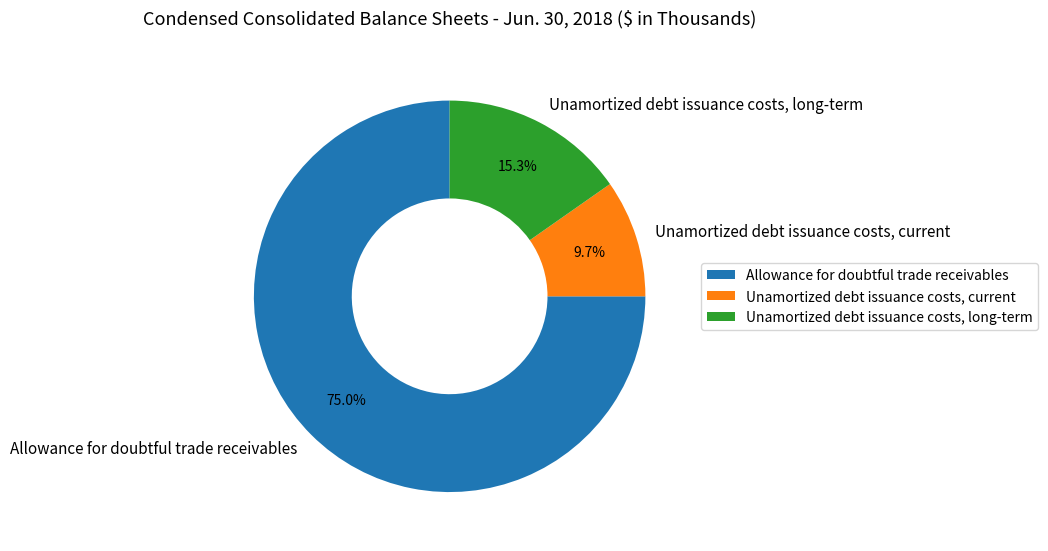

What is the largest slice in the pie chart?

Allowance for doubtful trade receivables